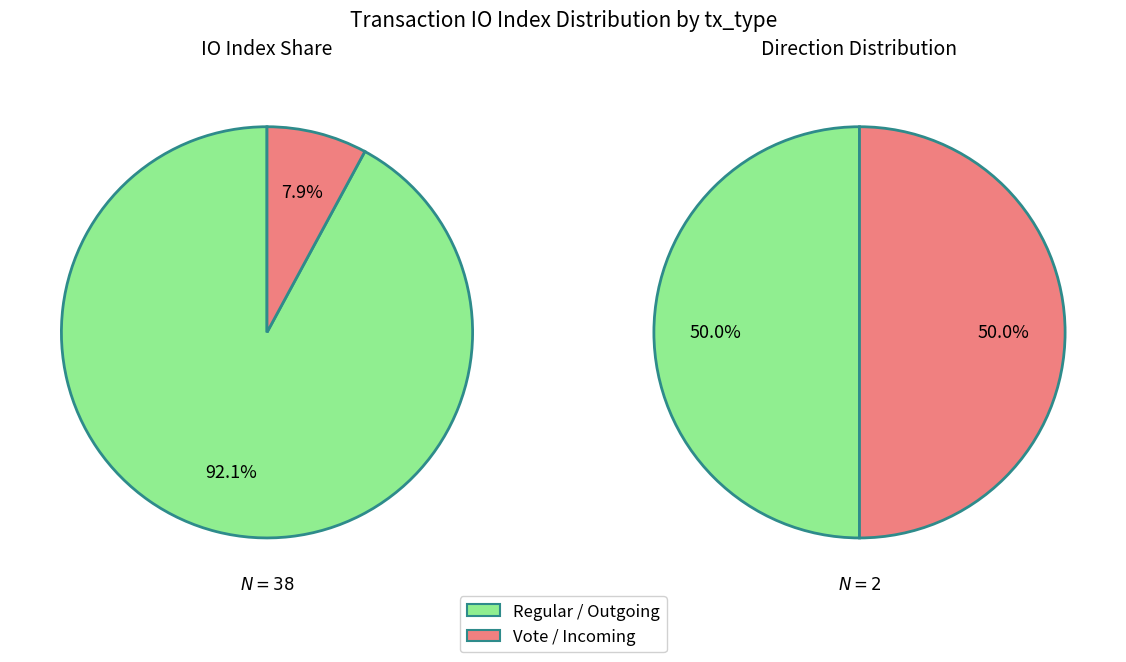

Which series has the largest range (max minus min)?

Vote